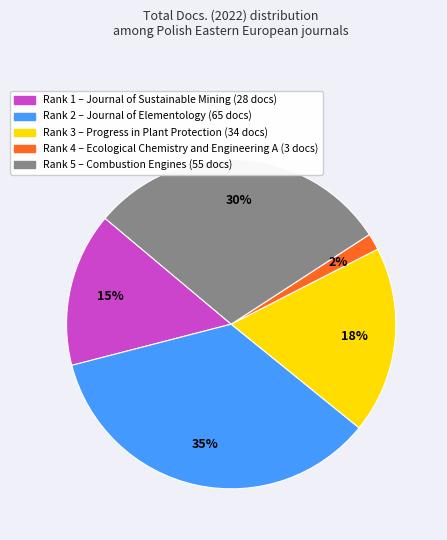

Is there any slice that represents more than half of the pie?

No